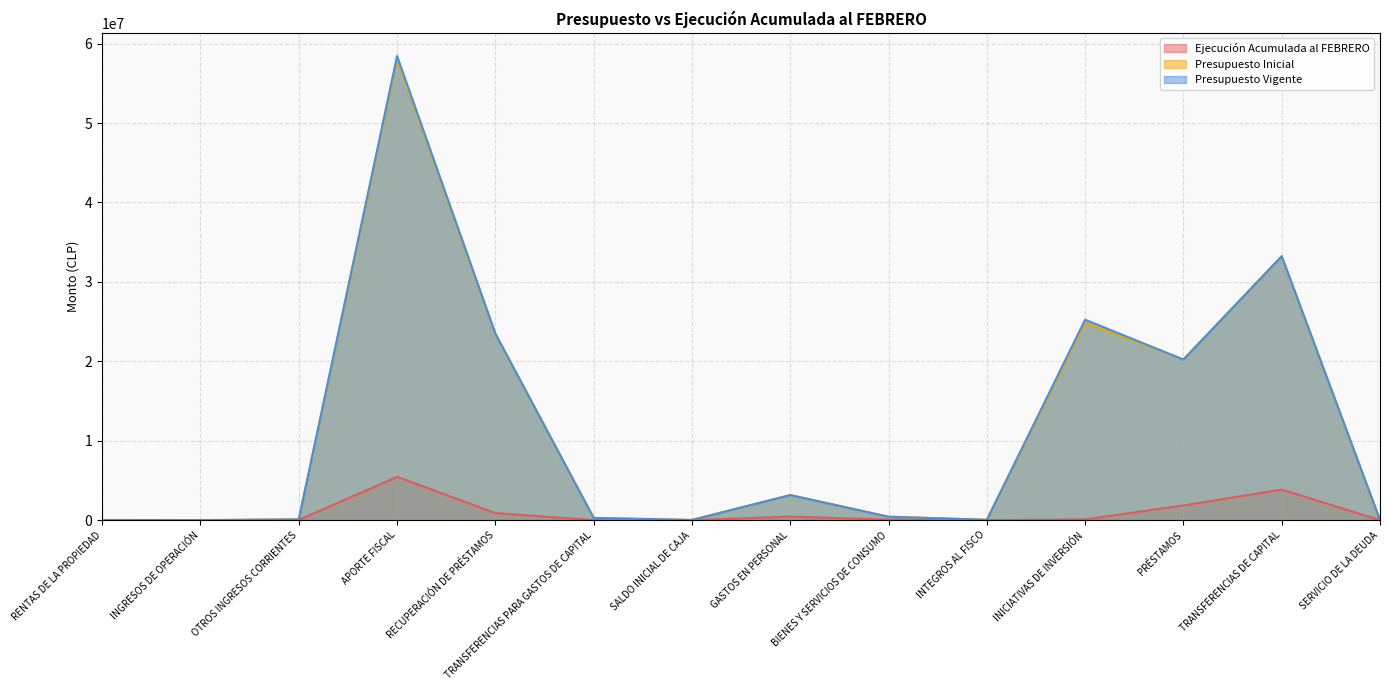

Does the chart display data point markers on the line(s)?

No